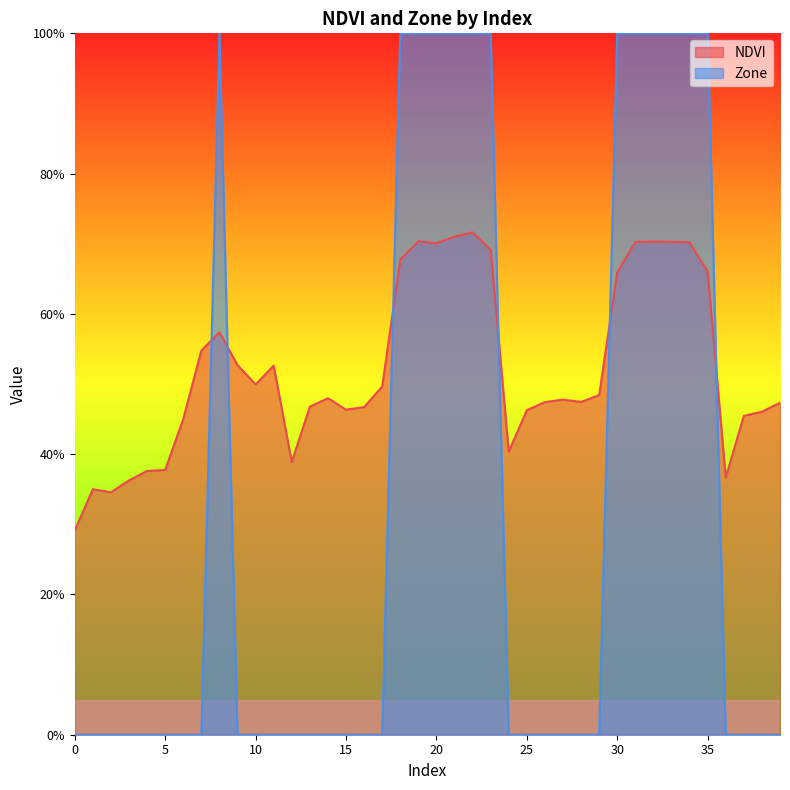

Does the chart display data point markers on the line(s)?

No